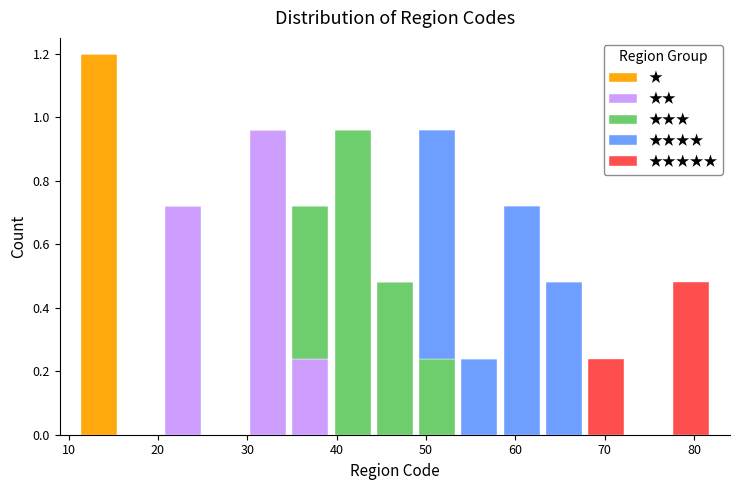

Which range on the x-axis has the tallest stacked bar (by total height)?

11 to 16